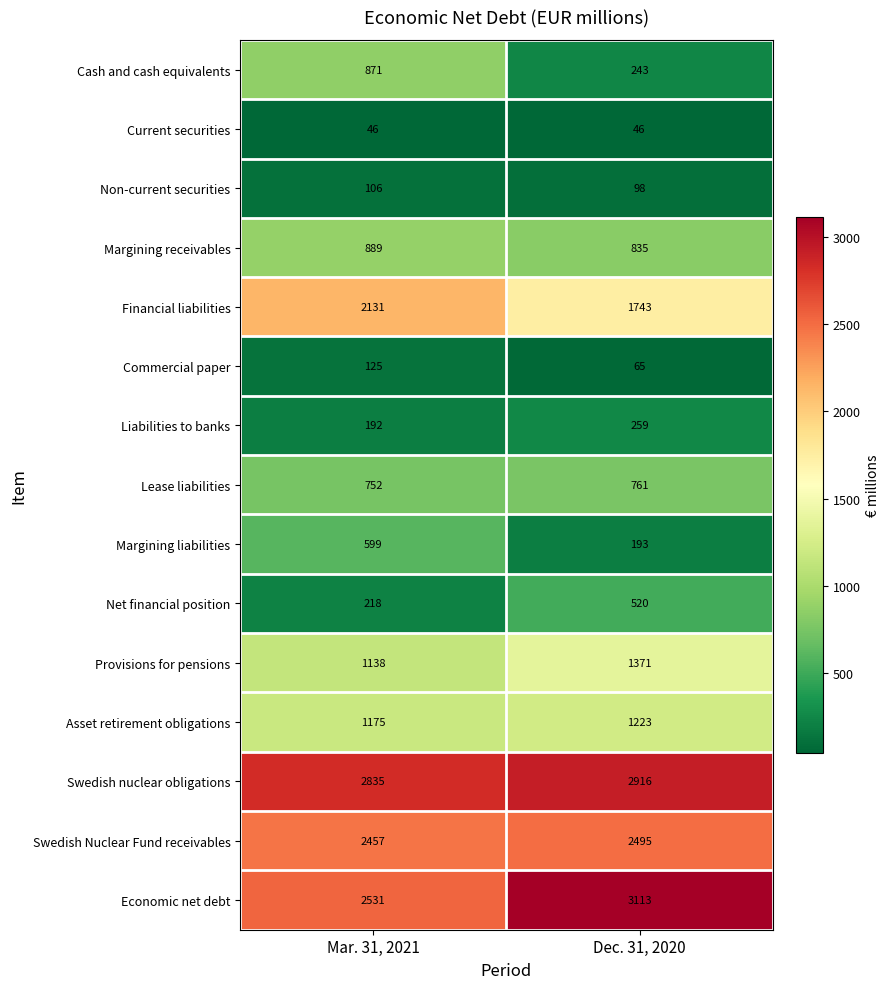

What is the sum of all Asset retirement obligations values?

2398